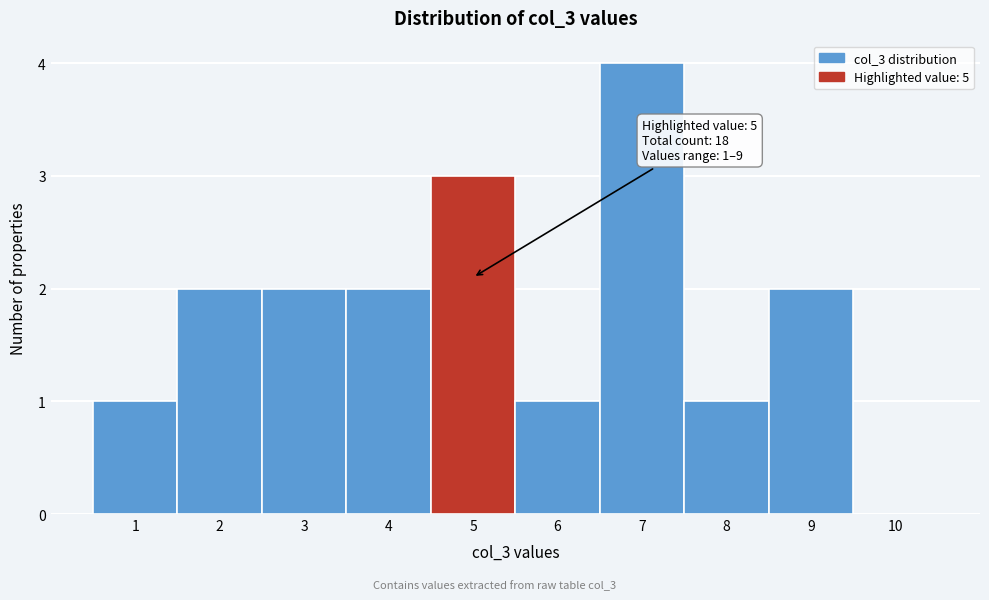

Which range on the x-axis has the tallest bar?

6.5 to 7.5